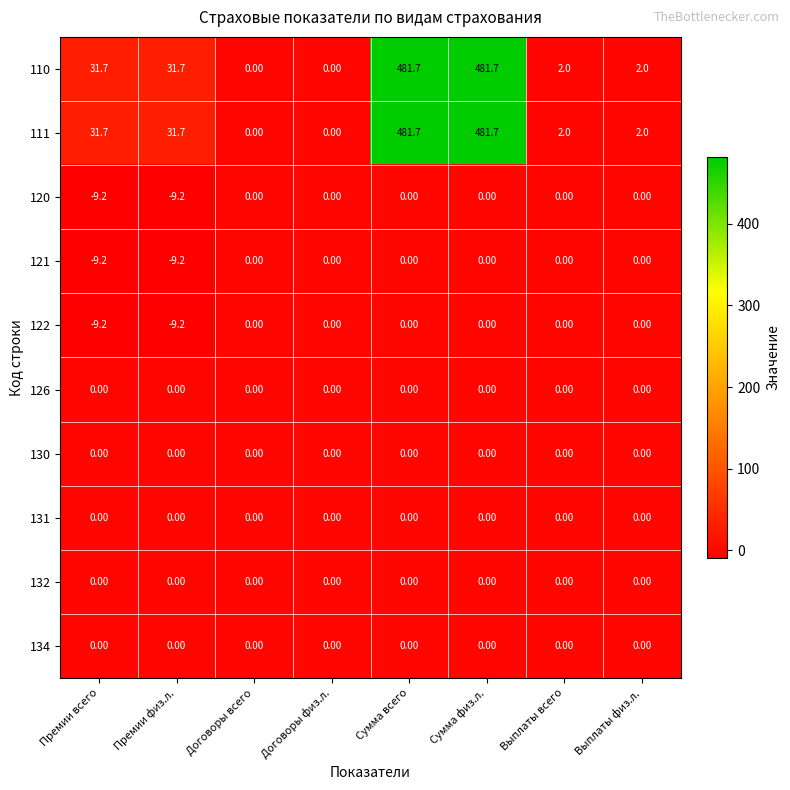

At how many categories does at least one series exceed 162?

2